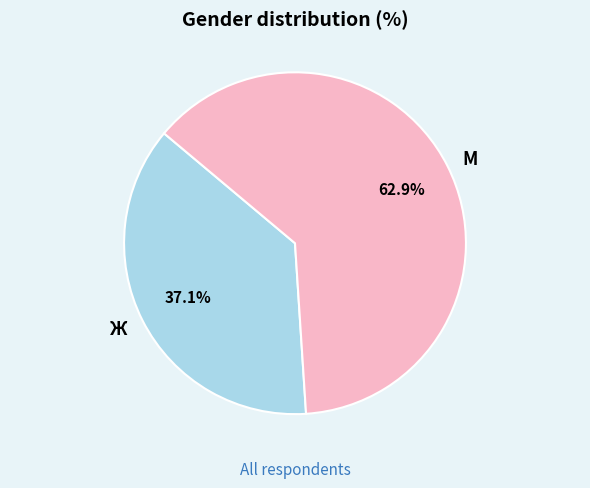

To the nearest percent, what percentage of the pie is М?

63%